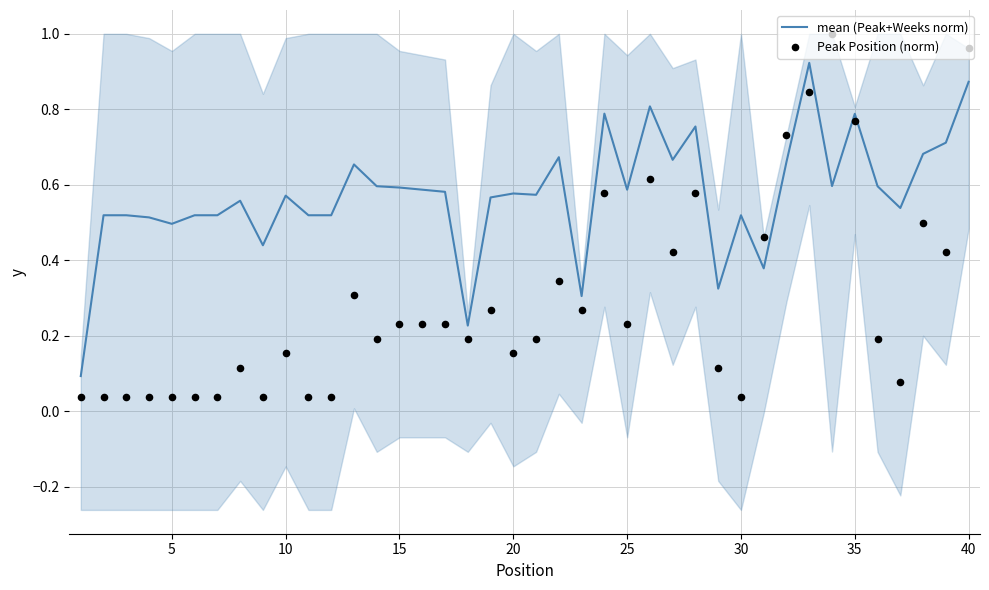

At how many categories does at least one series exceed 0?

40